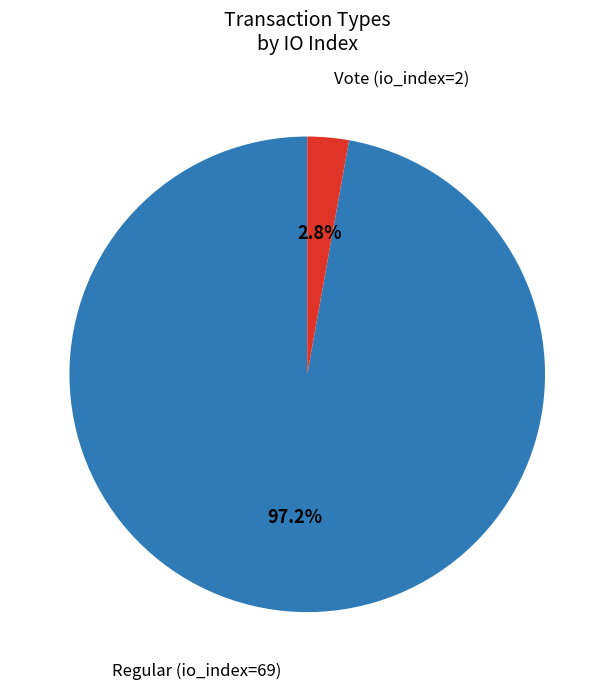

Is there any slice that represents more than half of the pie?

Yes